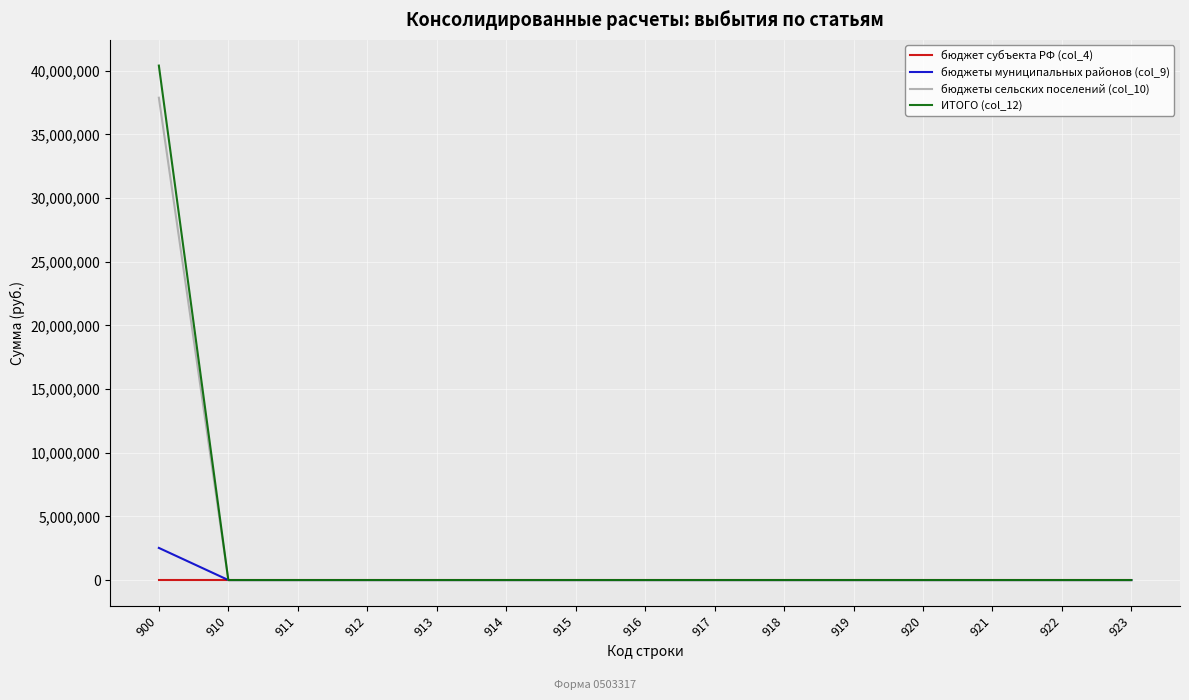

What is the greatest value displayed?

40403370.0